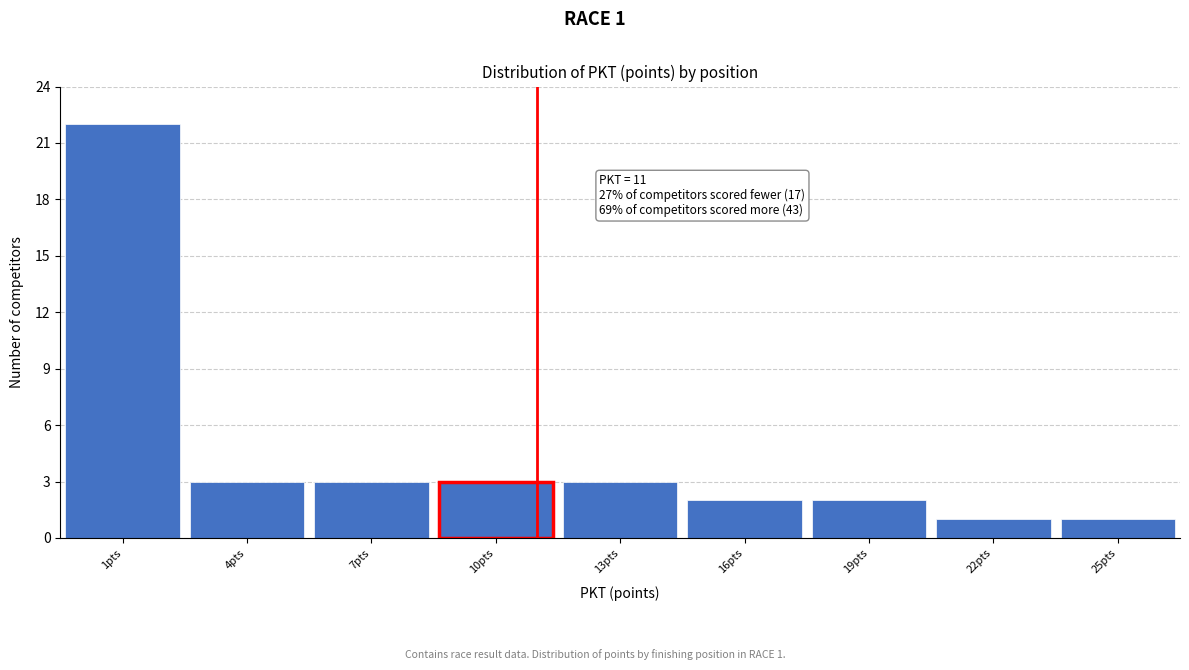

Over which range of the x-axis is the bar tallest?

-0.5 to 2.5